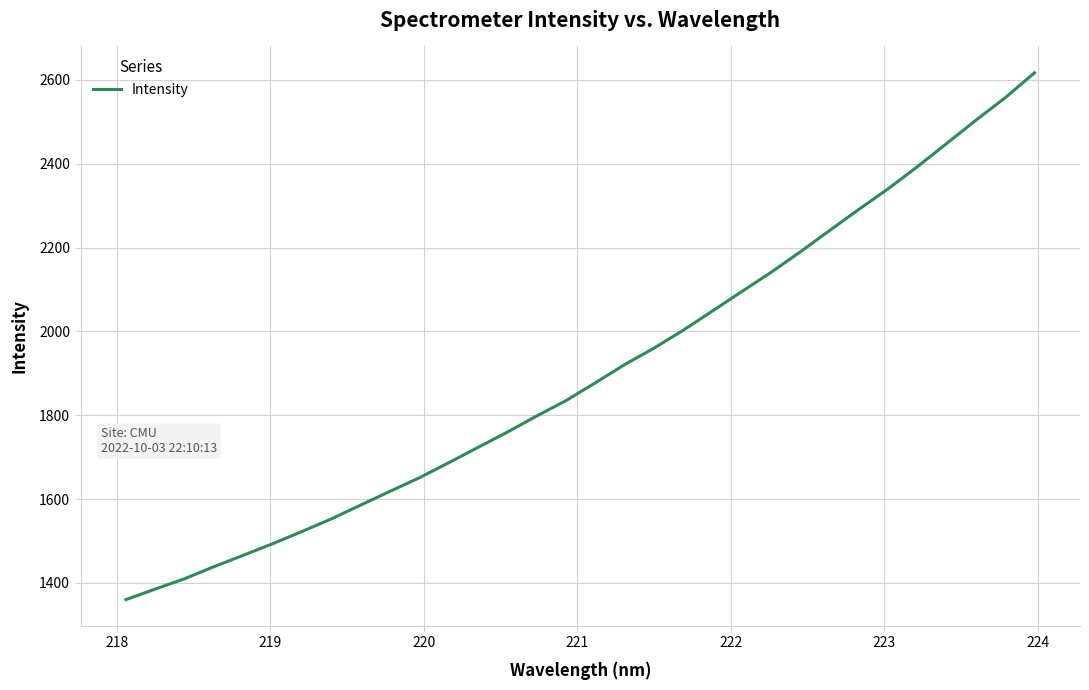

What is the greatest value displayed?

2617.2